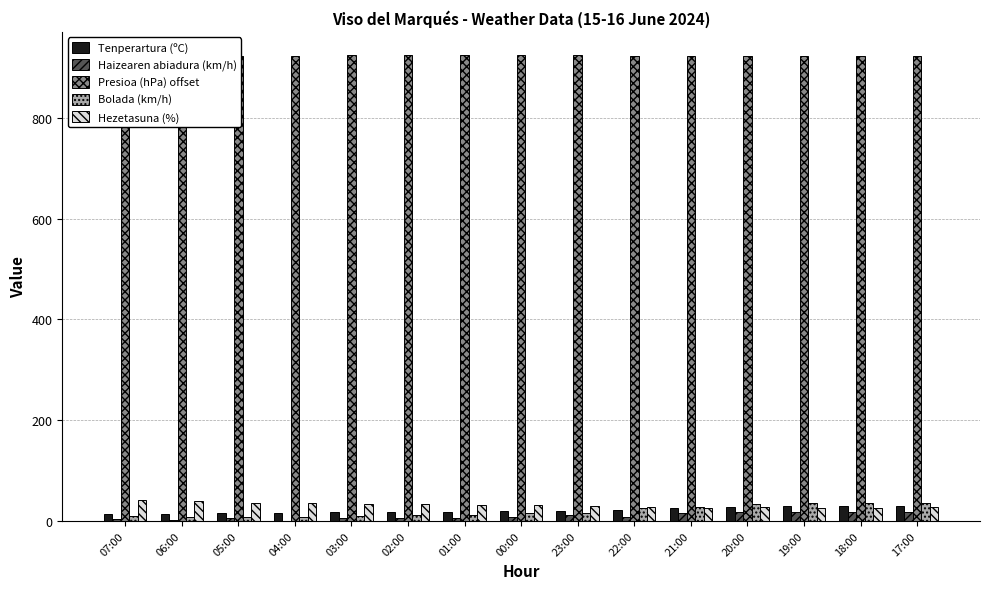

Are the bars grouped side by side (vs. stacked)?

Yes